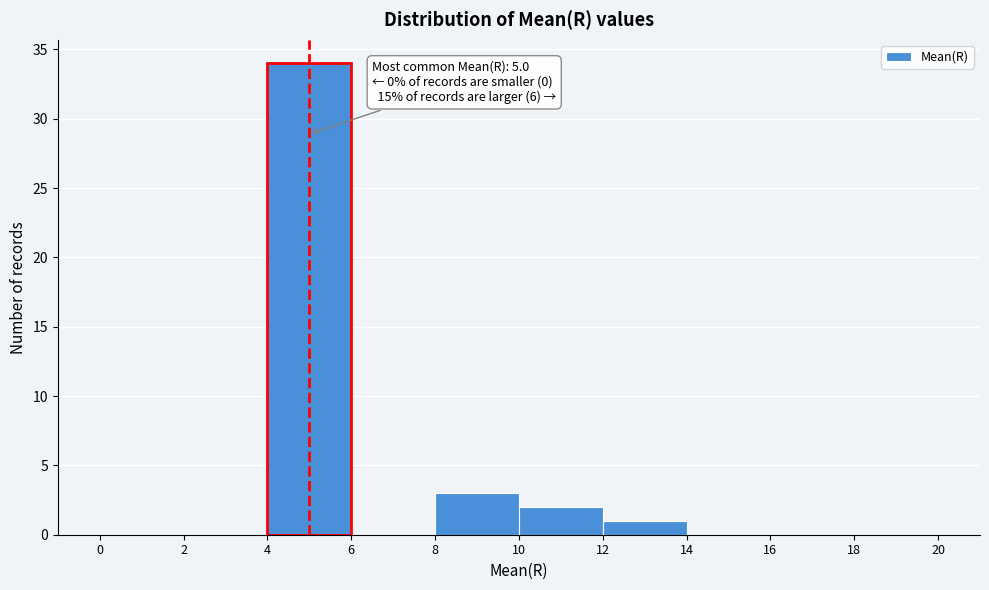

Which range on the x-axis has the tallest bar?

4 to 6